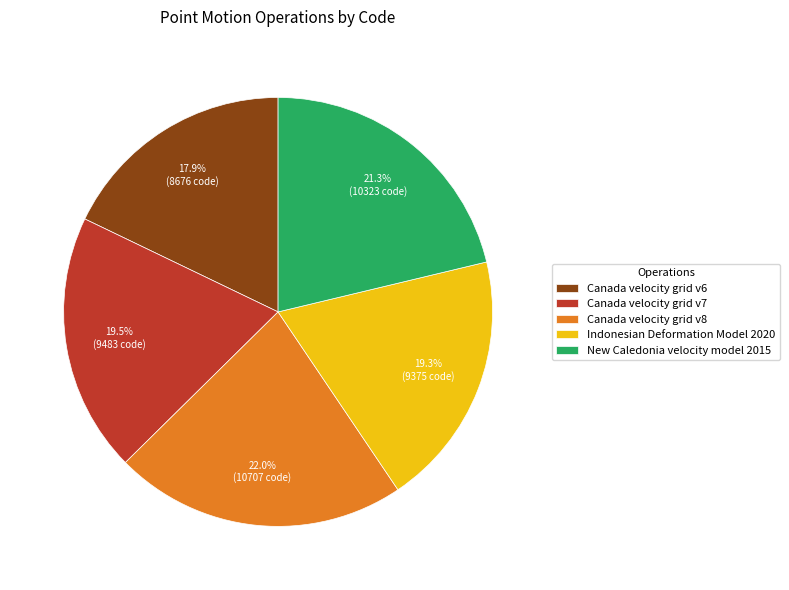

To the nearest percent, what is the difference between the largest and smallest slice percentages?

4%